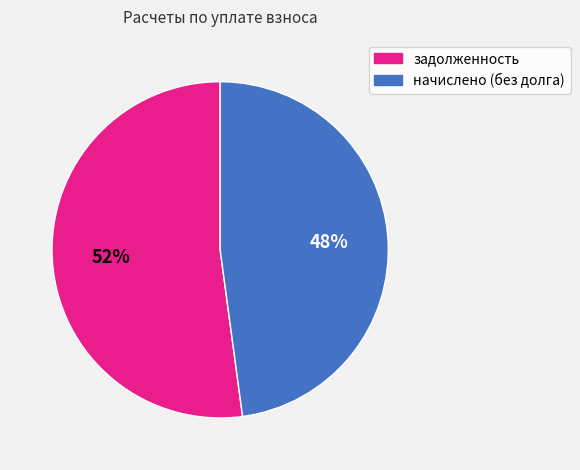

To the nearest percent, what is the average slice percentage?

50%